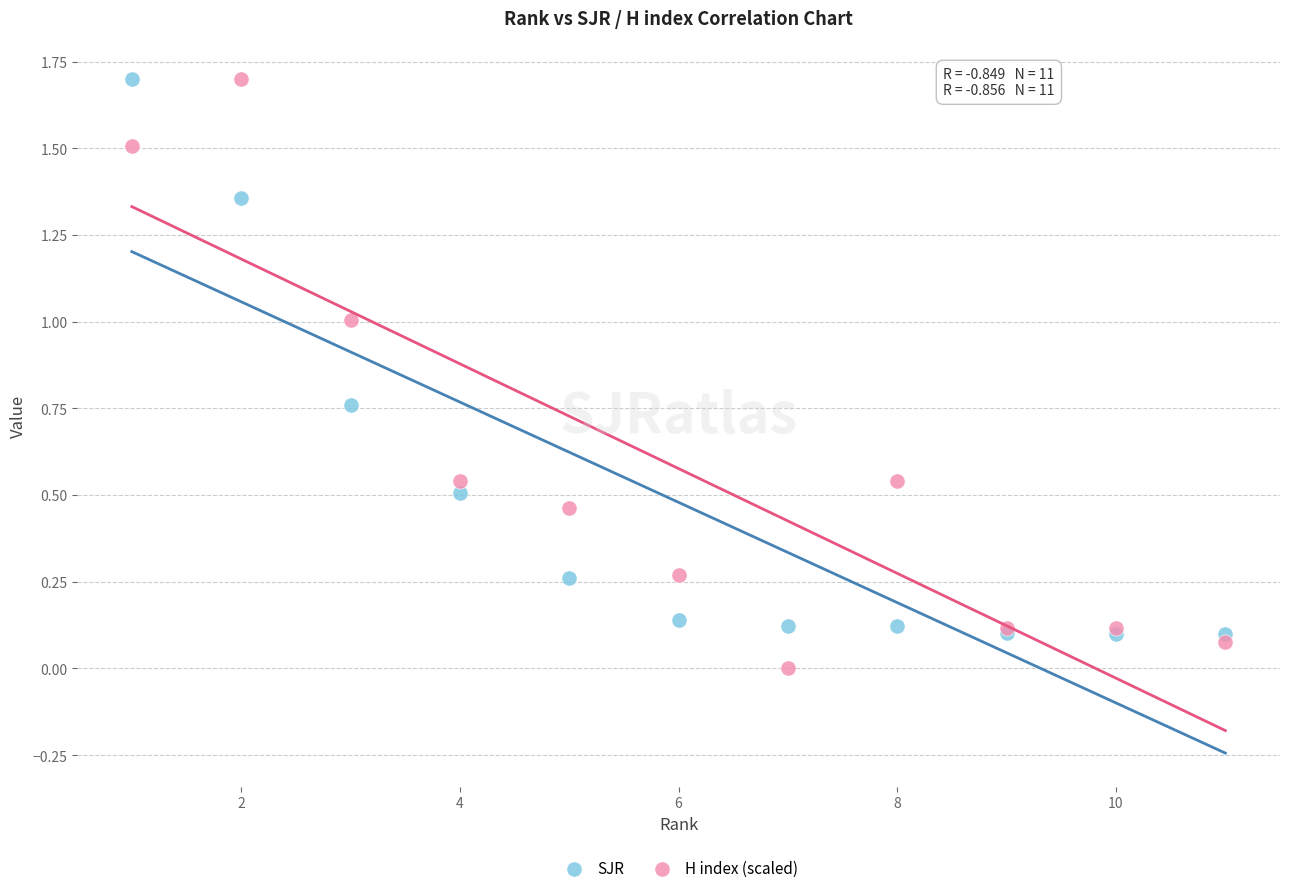

What are all the series names shown in the legend?

SJR, H index (scaled)